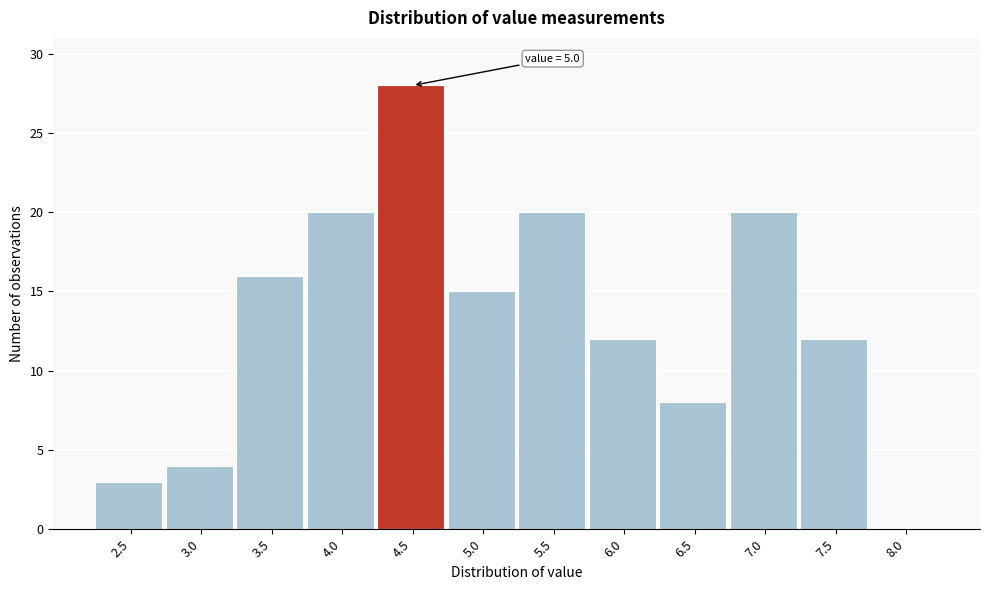

Reading left to right, transcribe all the data shown in this chart.

2.5=3	3.0=4	3.5=16	4.0=20	4.5=28	5.0=15	5.5=20	6.0=12	6.5=8	7.0=20	7.5=12	8.0=0